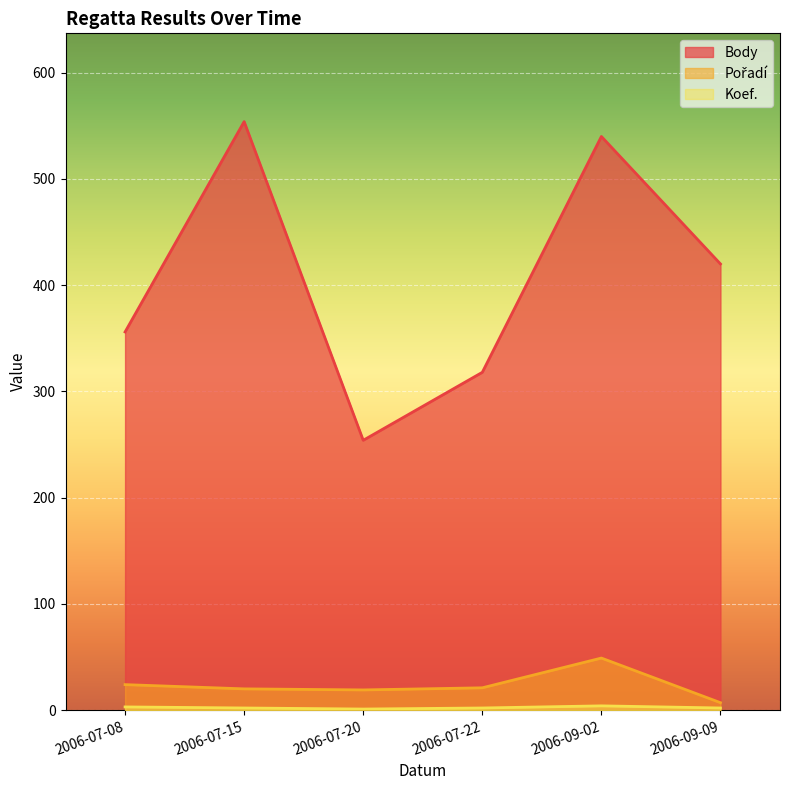

Which series has the largest range (max minus min)?

Body